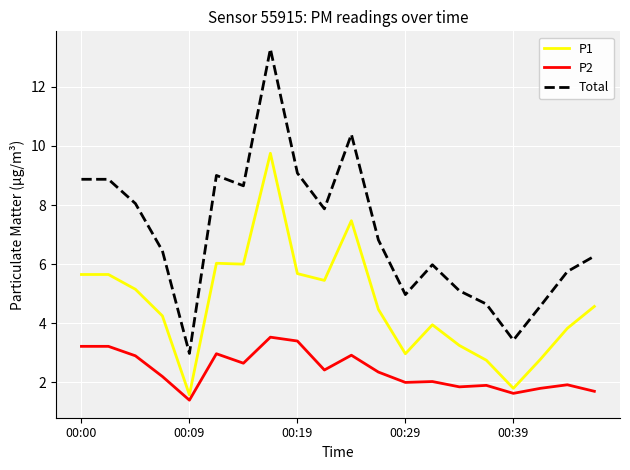

What is the maximum value for Total?

13.3